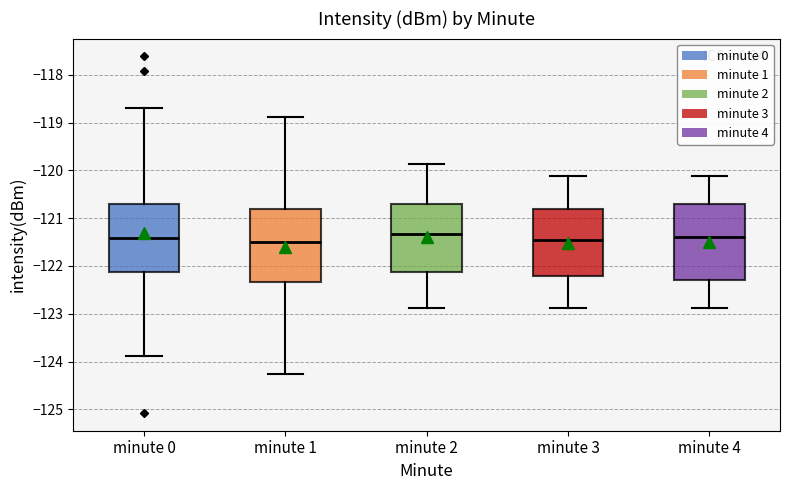

Reading left to right, transcribe this box plot: for each box, give where its median line is, the range the box spans, and where its two whiskers end, as read against the y-axis. The values are not printed on the chart, so give them approximately, as read against the axis.

minute 0: median -121.4, box -122.1 to -120.7, whiskers -123.9 to -118.7
minute 1: median -121.5, box -122.3 to -120.8, whiskers -124.3 to -118.9
minute 2: median -121.3, box -122.1 to -120.7, whiskers -122.9 to -119.9
minute 3: median -121.4, box -122.2 to -120.8, whiskers -122.9 to -120.1
minute 4: median -121.4, box -122.3 to -120.7, whiskers -122.9 to -120.1